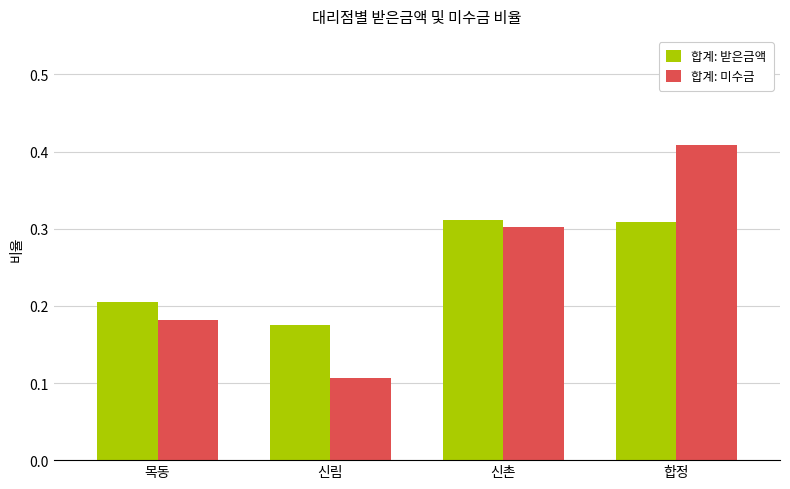

Is it true that 합계: 받은금액 equals 0.2 at 목동?

True